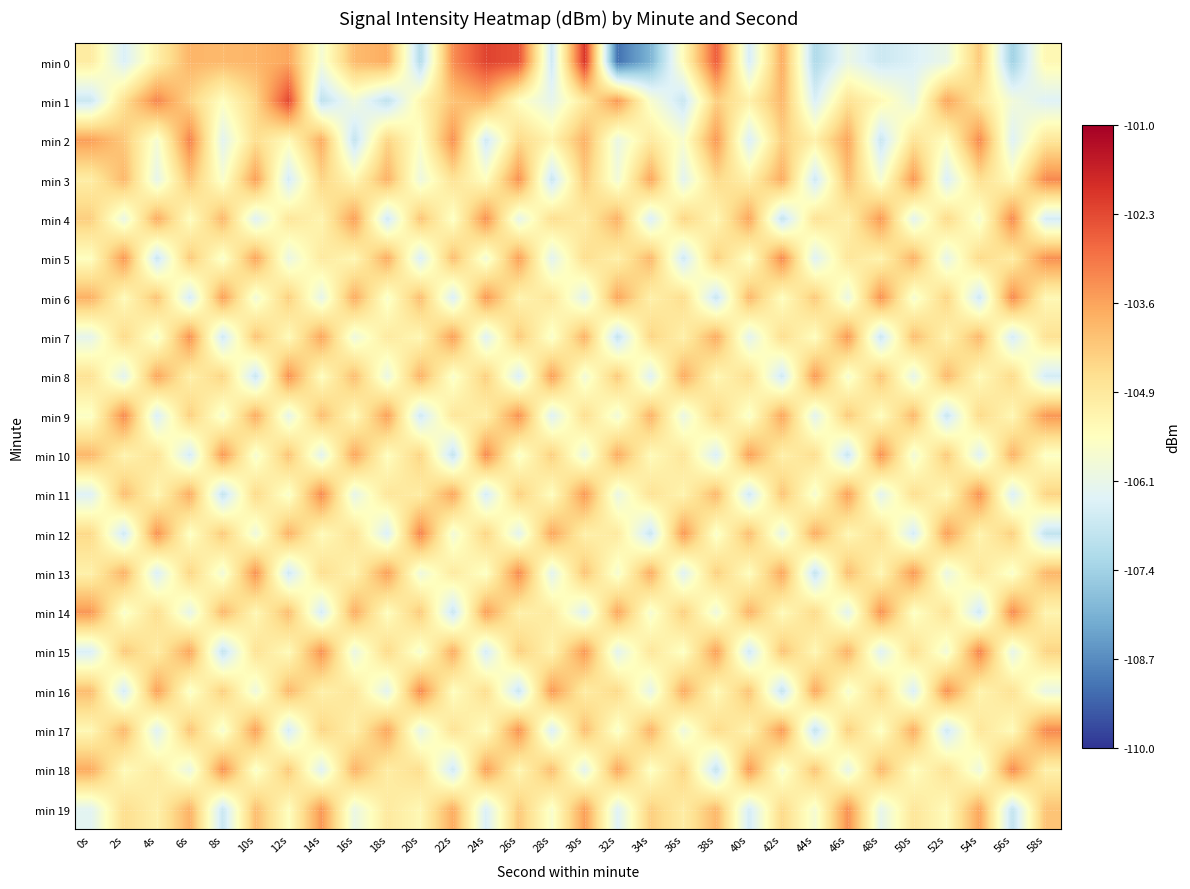

What is the difference between the highest and lowest values at 32s?

5.7